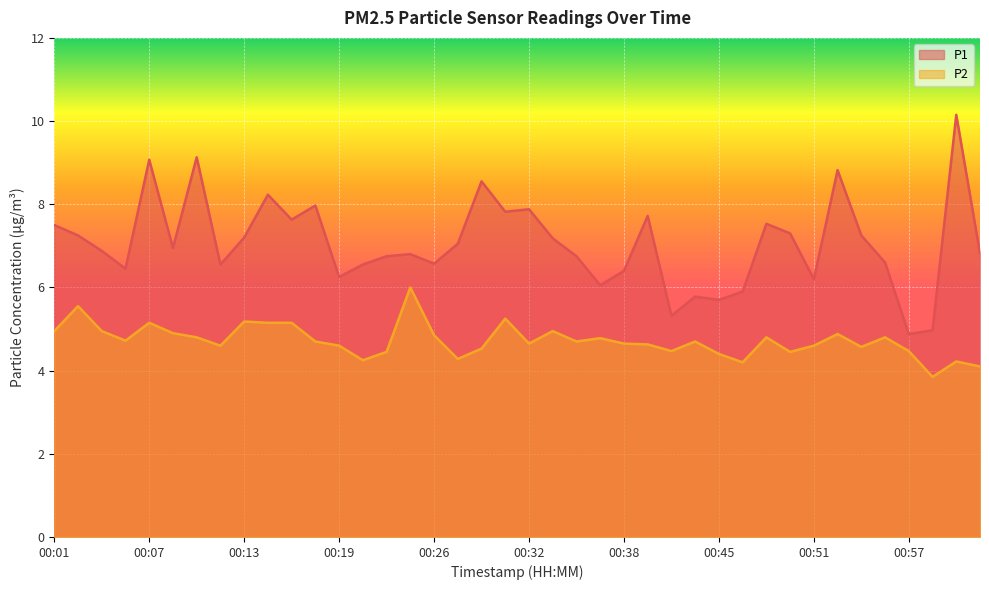

List the series in order of their overall mean, highest first.

P1, P2